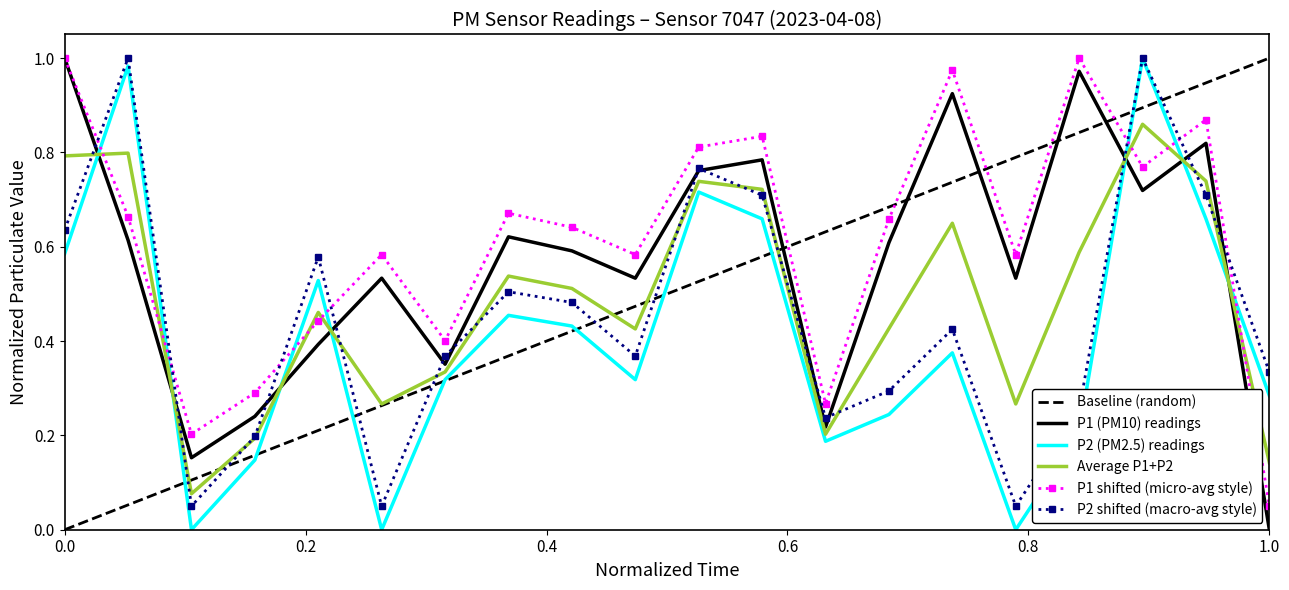

After their last crossing, which series has the higher values: P1 (PM10) readings or Average P1+P2?

Average P1+P2